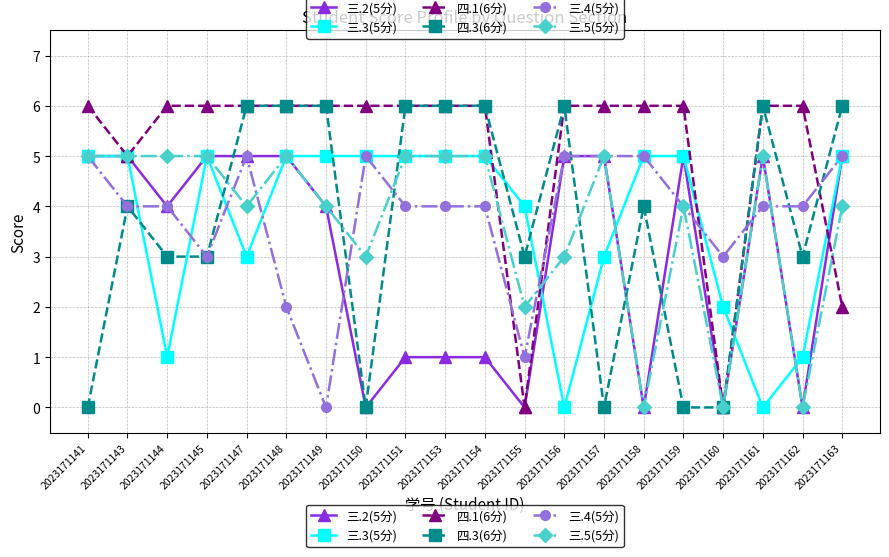

What is the greatest value displayed?

6